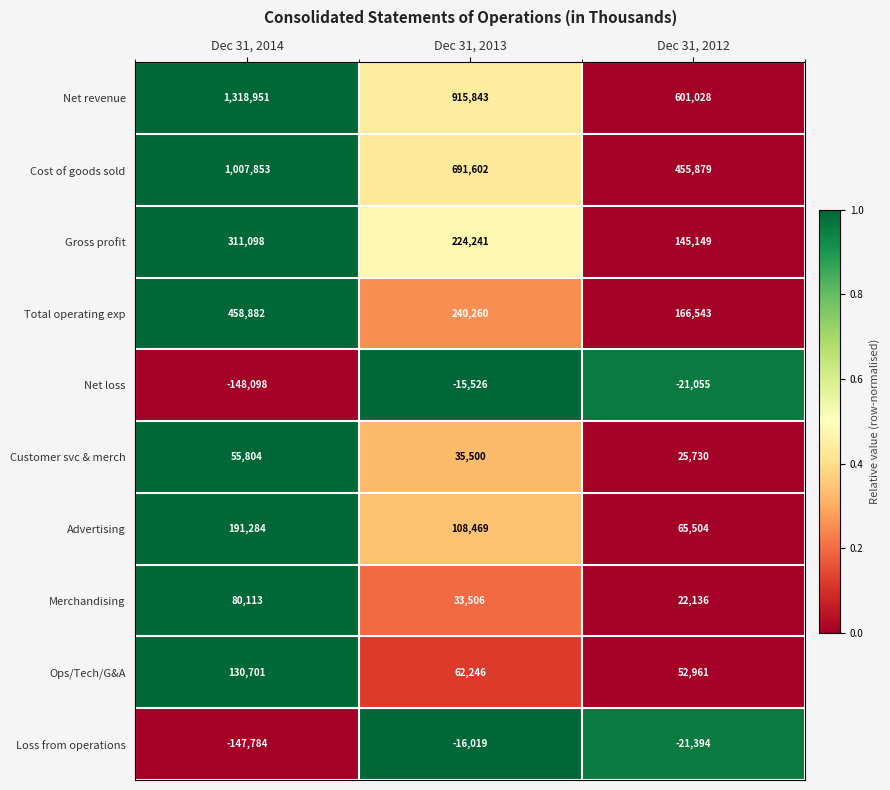

How many distinct data groups are displayed?

10